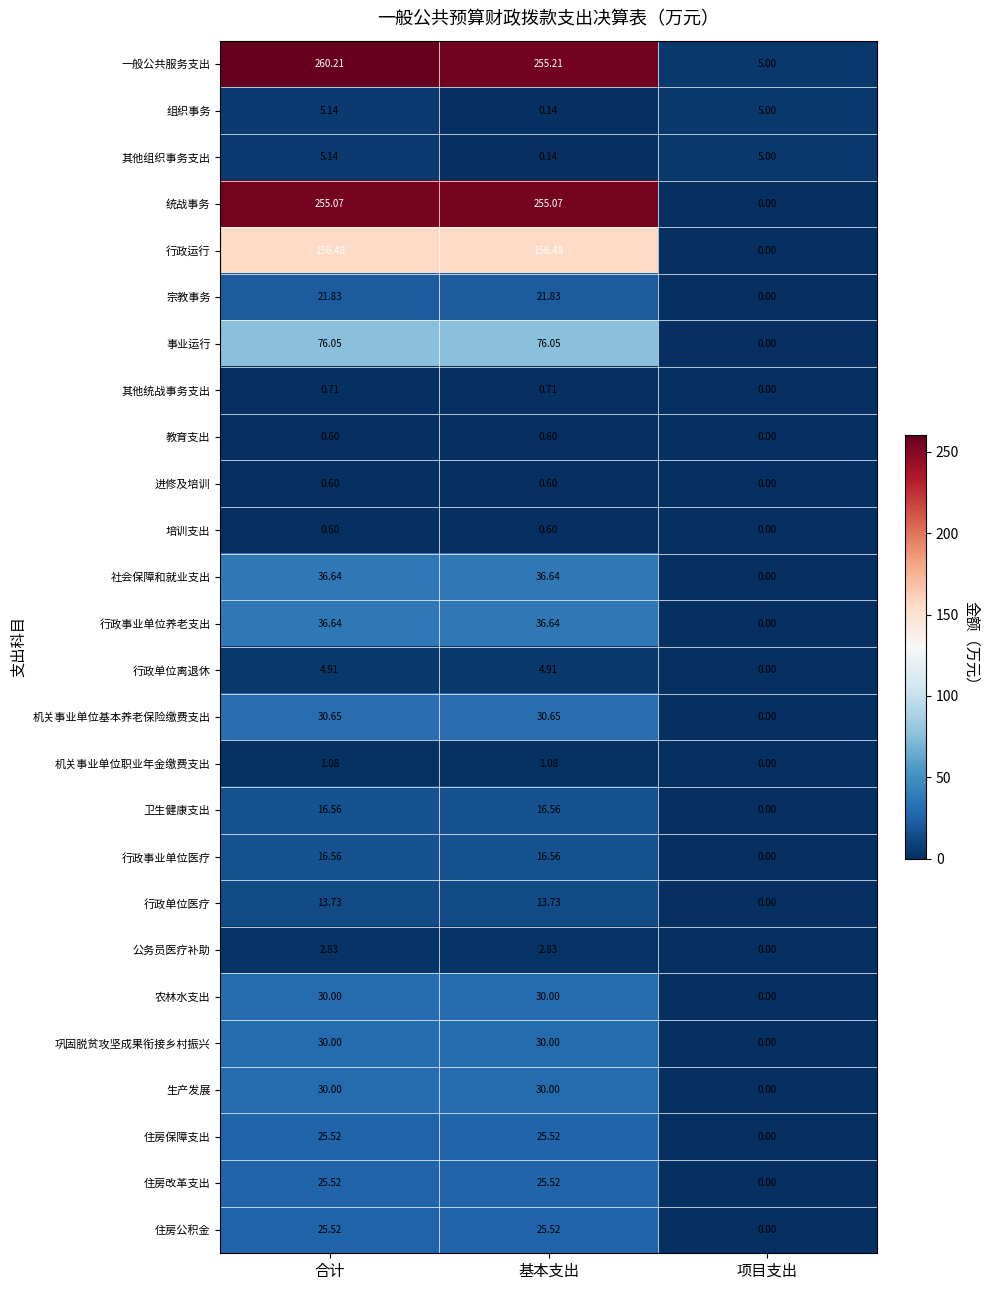

Which series has the largest range (max minus min)?

一般公共服务支出